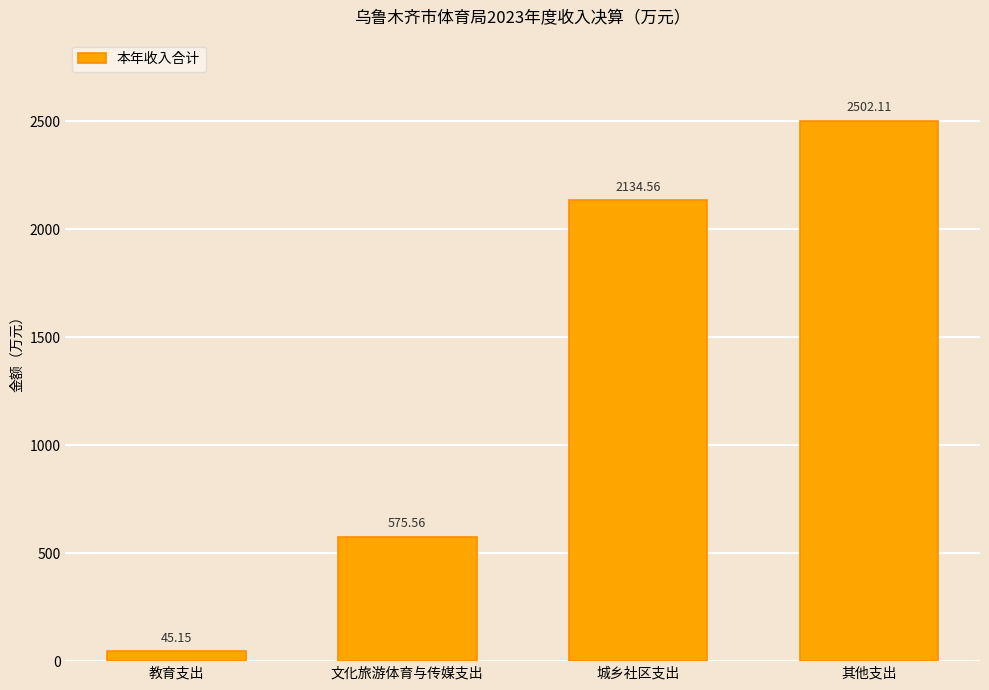

List the labels in order of value, largest first.

其他支出, 城乡社区支出, 文化旅游体育与传媒支出, 教育支出